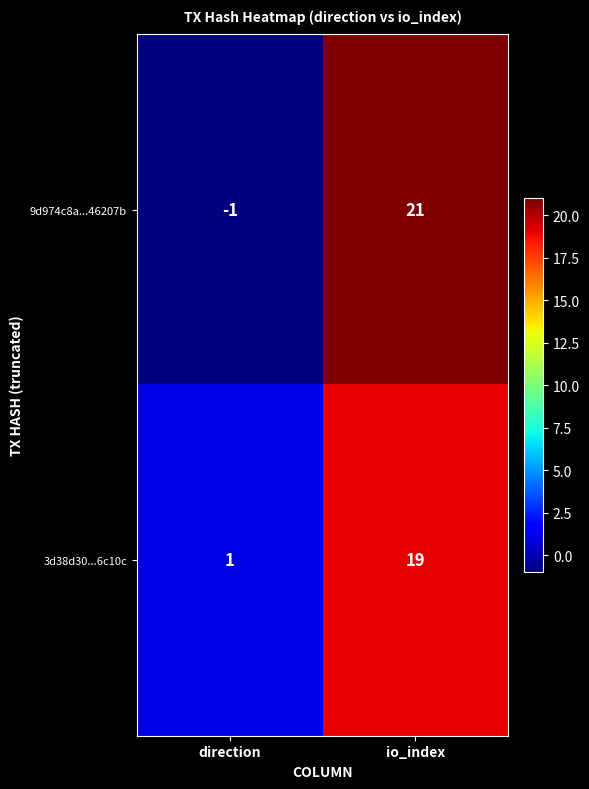

The 9d974c8a...46207b series shows 37 at io_index. True or false?

False